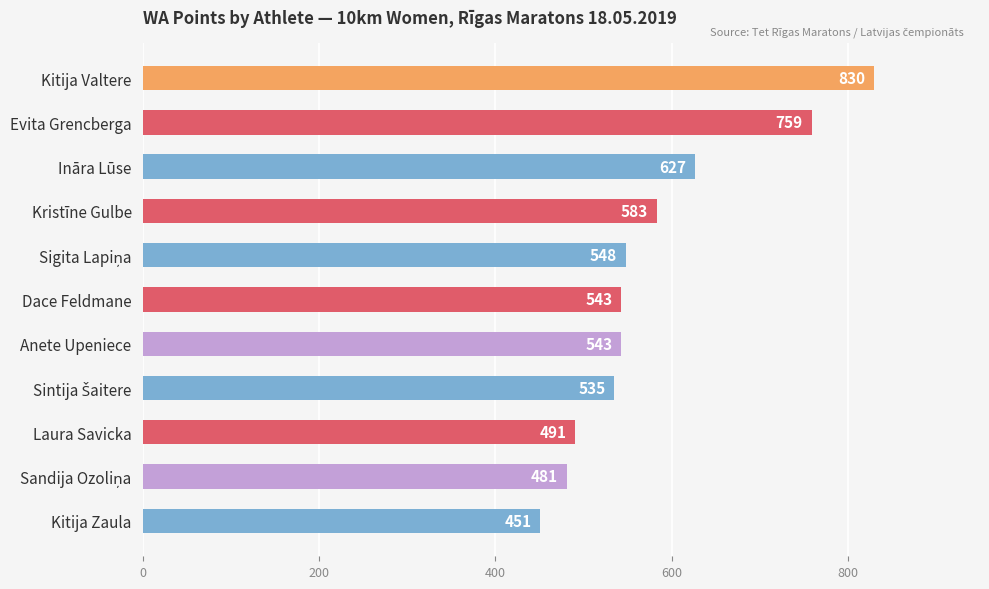

Approximately how many times larger is the value at Ināra Lūse compared to Kitija Zaula?

1.4